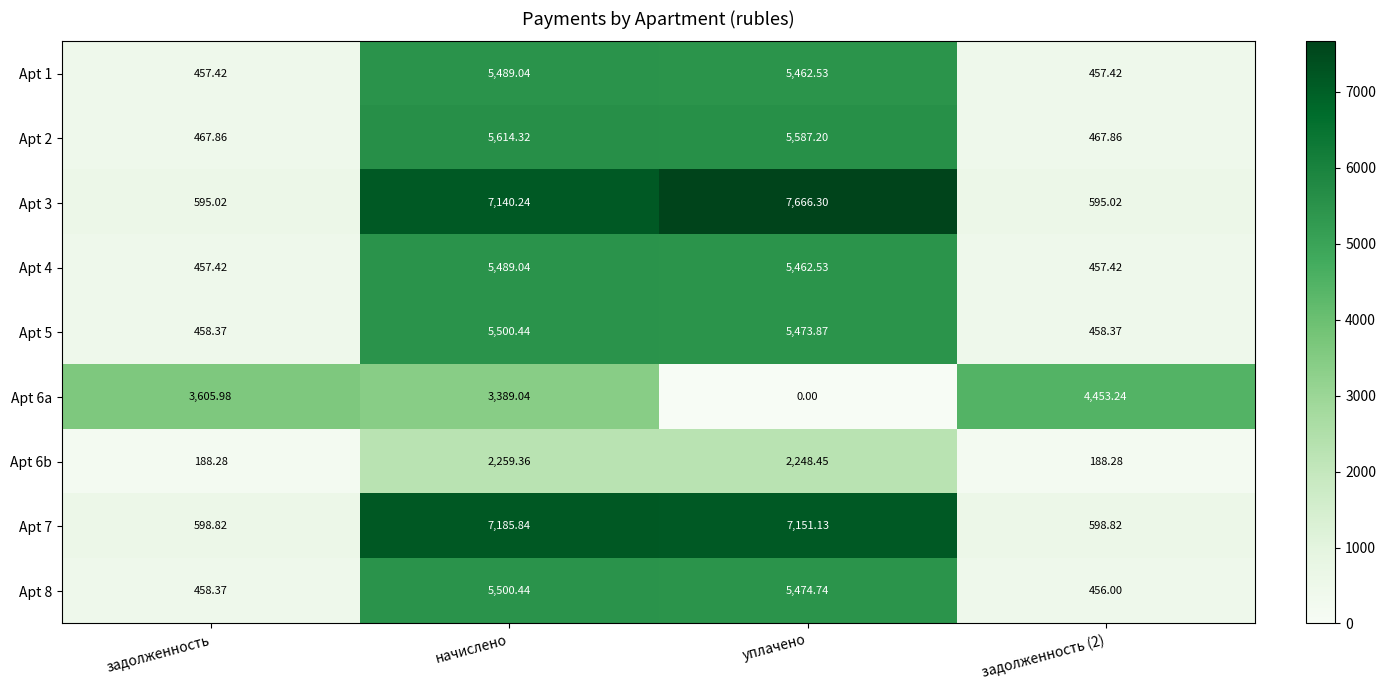

At which label does Apt 4 first exceed 5462?

начислено